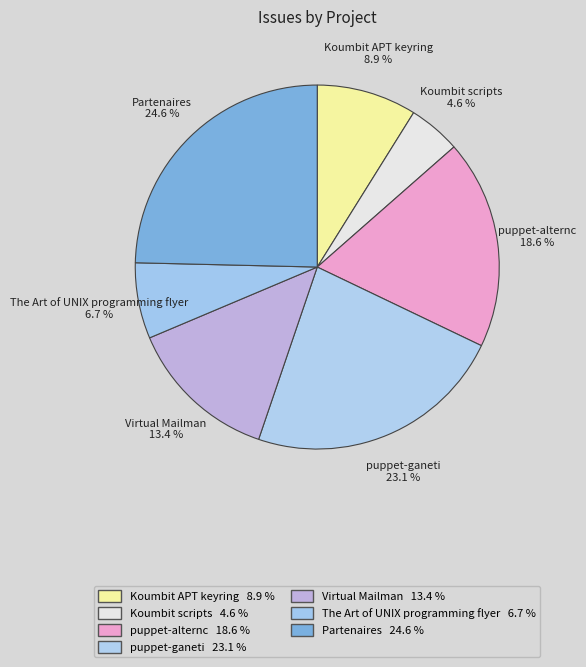

What is the smallest slice in the pie chart?

Koumbit scripts